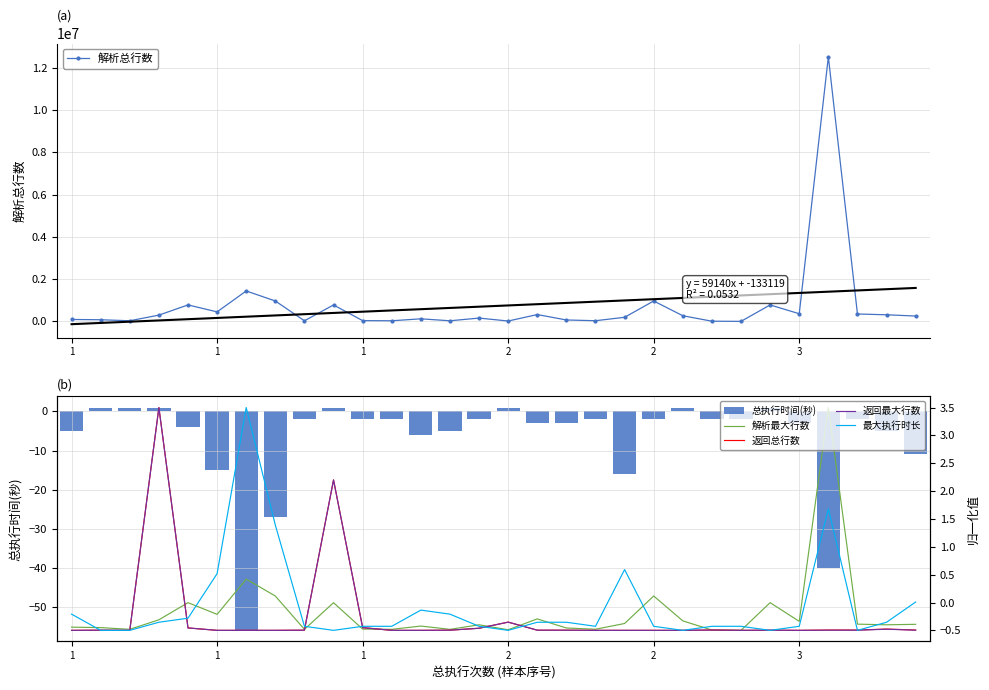

True or false: 总执行时间(秒) has a value of -11.0 at 29.

True